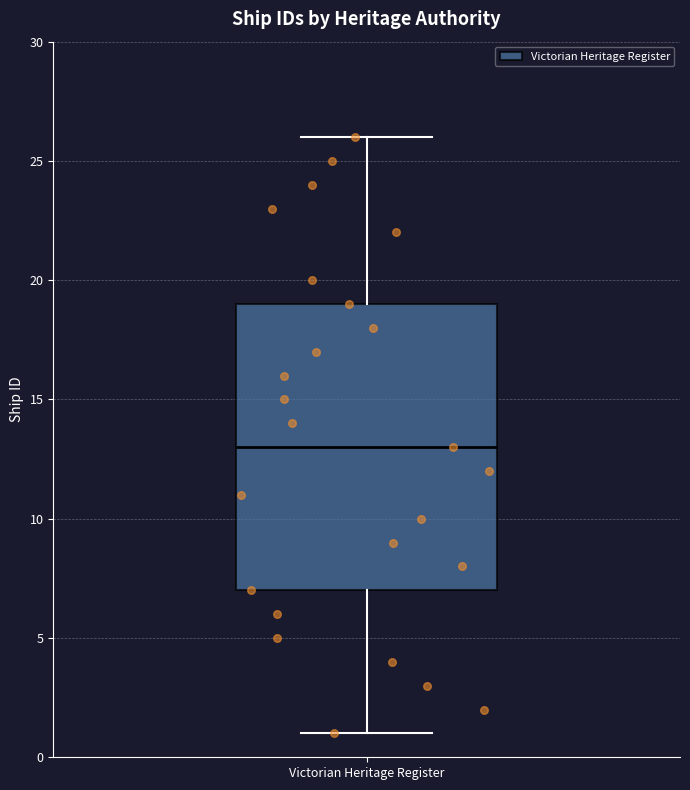

Read this box plot against the y-axis: the position of the median line, the range covered by the box, and the ends of both whiskers. The values are not printed on the chart, so give them approximately, as read against the axis.

median 13, box 7 to 19, whiskers 1 to 26